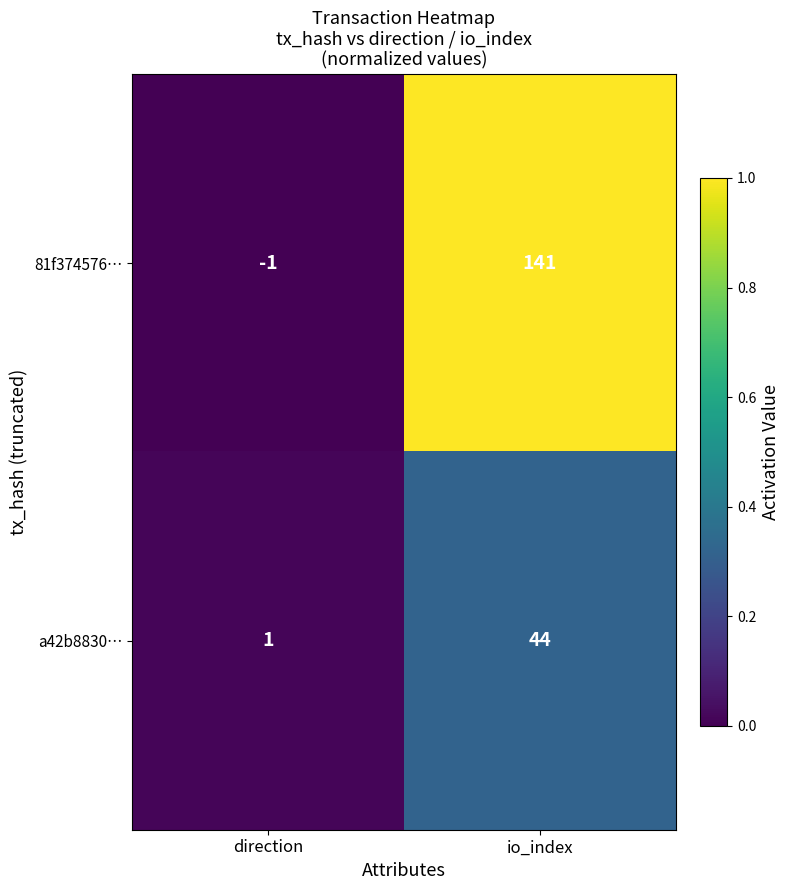

At how many categories does at least one series exceed 0?

2